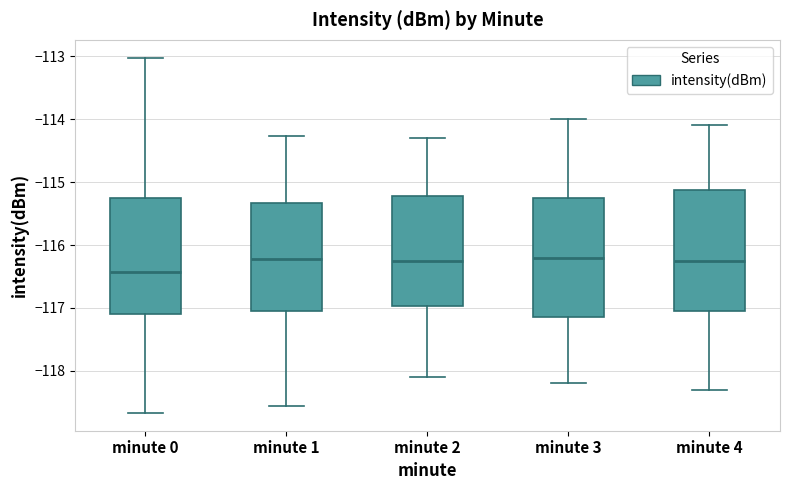

Reading left to right, read every box against the y-axis: the position of its median line, the range the box covers, and the ends of its whiskers. The values are not printed on the chart, so give them approximately, as read against the axis.

minute 0: median -116.4, box -117.1 to -115.3, whiskers -118.7 to -113.0
minute 1: median -116.2, box -117.0 to -115.3, whiskers -118.6 to -114.3
minute 2: median -116.2, box -117.0 to -115.2, whiskers -118.1 to -114.3
minute 3: median -116.2, box -117.1 to -115.2, whiskers -118.2 to -114.0
minute 4: median -116.2, box -117.0 to -115.1, whiskers -118.3 to -114.1